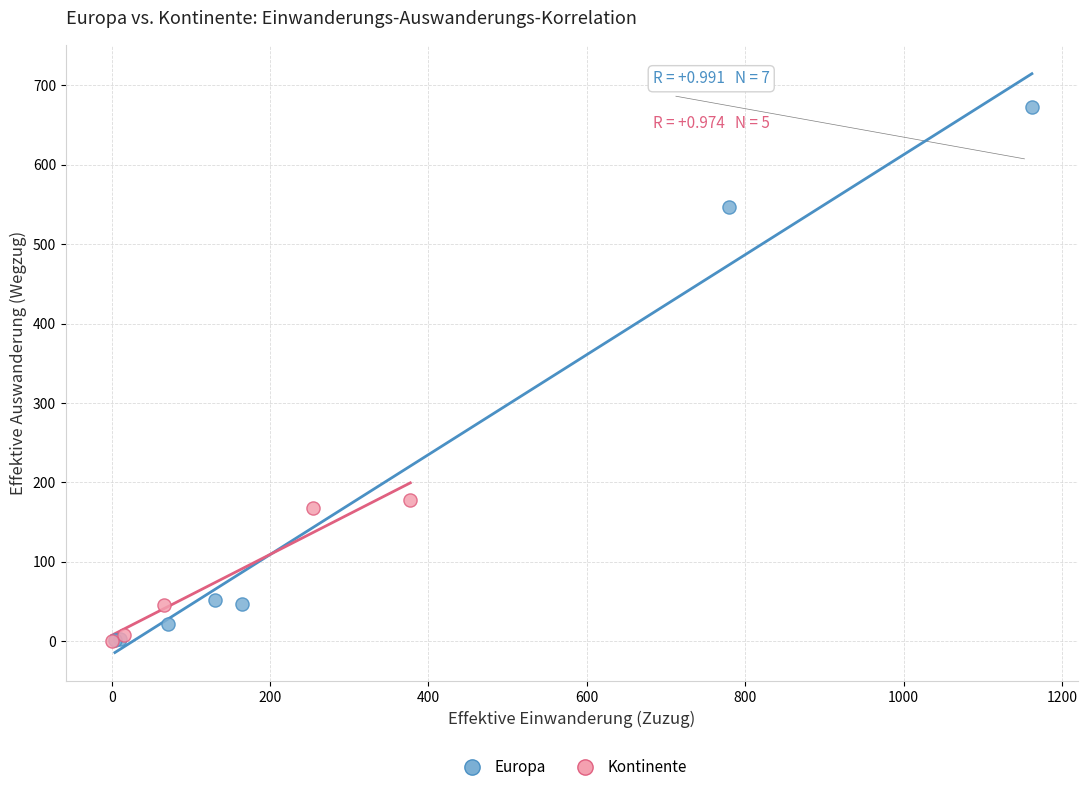

Which series reaches the maximum Y coordinate?

Europa